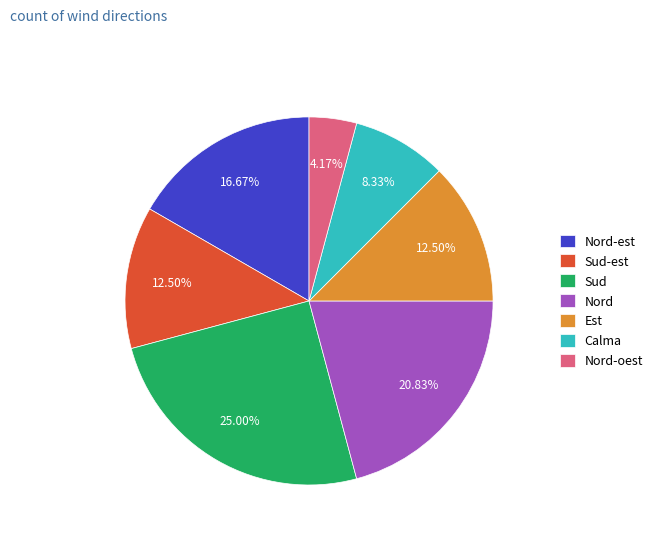

To the nearest percent, what percentage of the pie is Calma?

8%